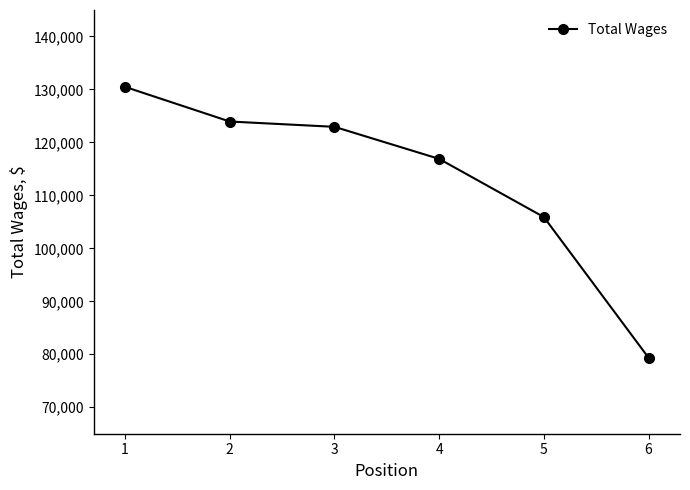

What is the maximum value shown in the chart?

130485